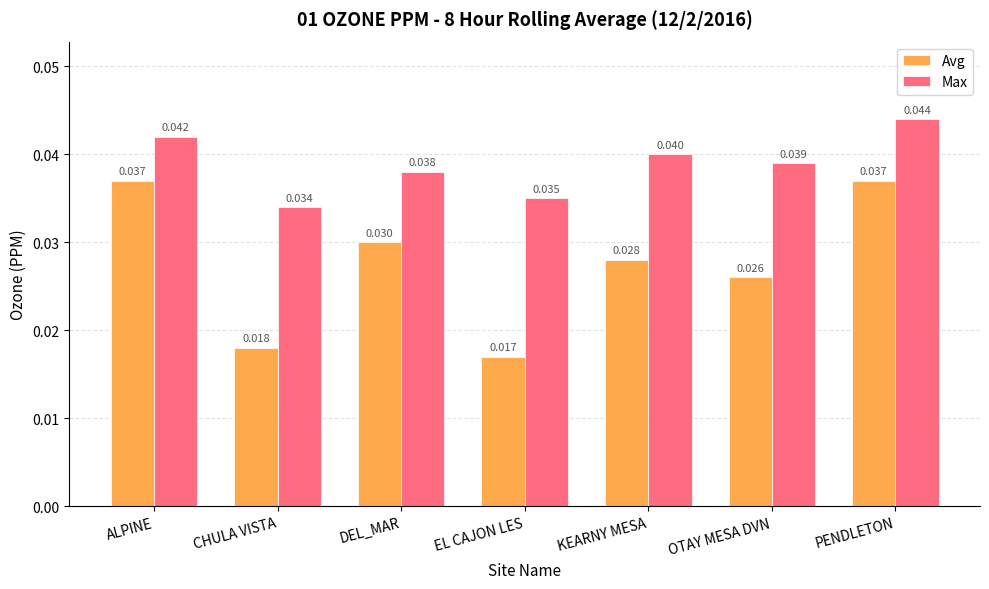

Does the chart contain stacked bars?

No